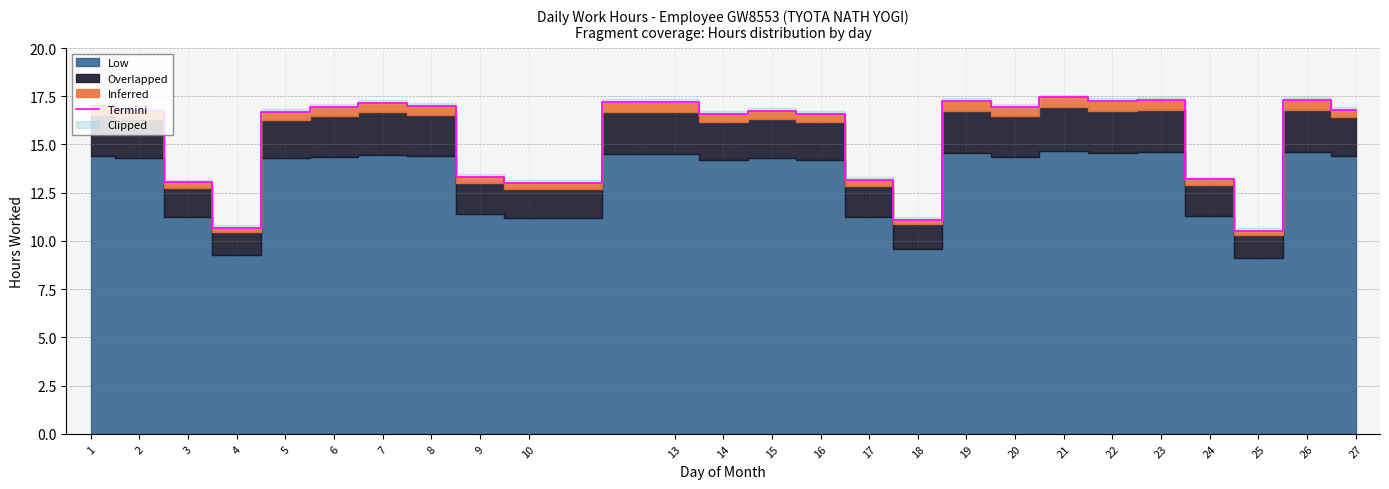

Rank the categories by value from lowest to highest.

25, 4, 18, 10, 3, 17, 24, 9, 14, 16, 5, 2, 15, 27, 6, 20, 1, 8, 7, 13, 22, 19, 26, 23, 21